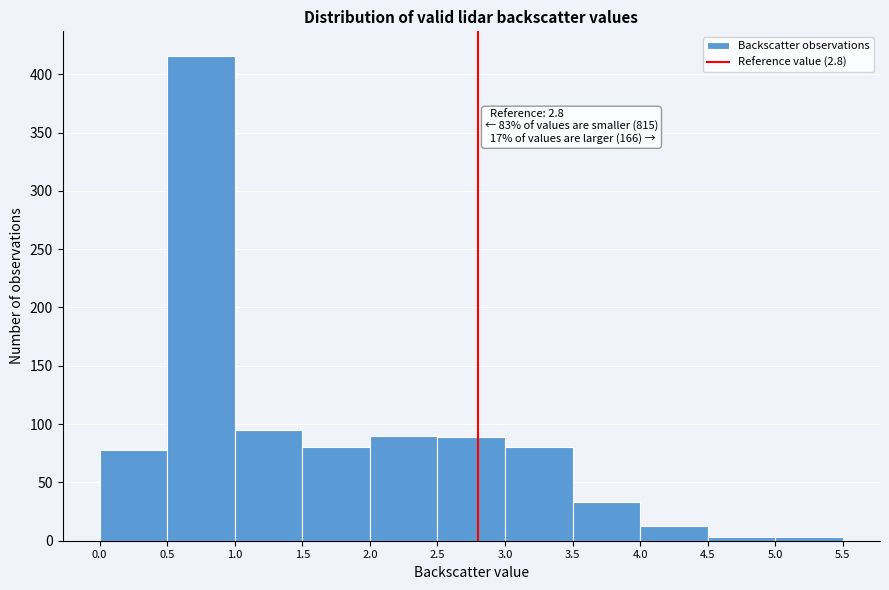

Which range on the x-axis has the tallest bar?

0.5 to 1.0